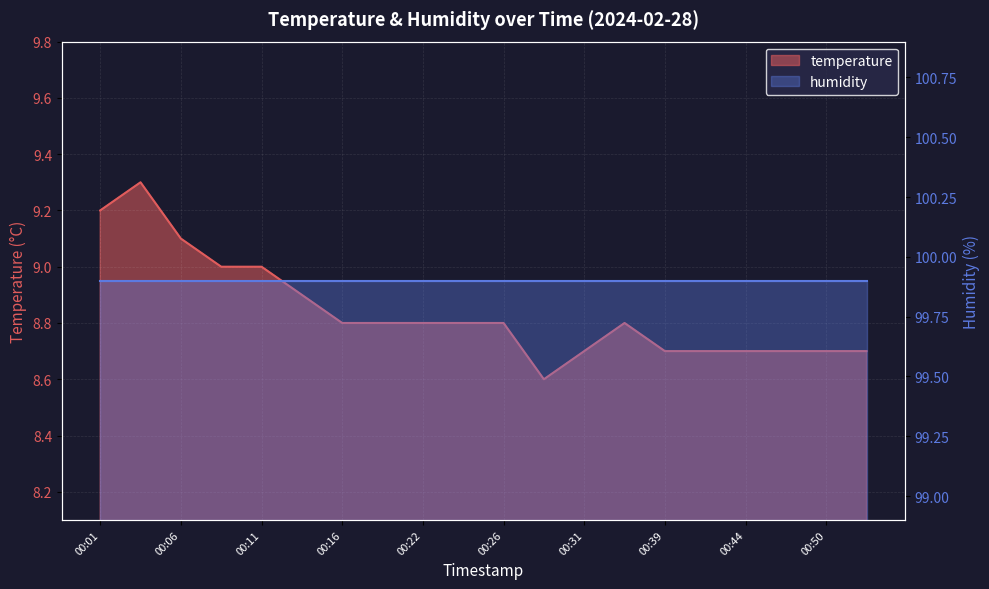

Where is the first local maximum?

00:04